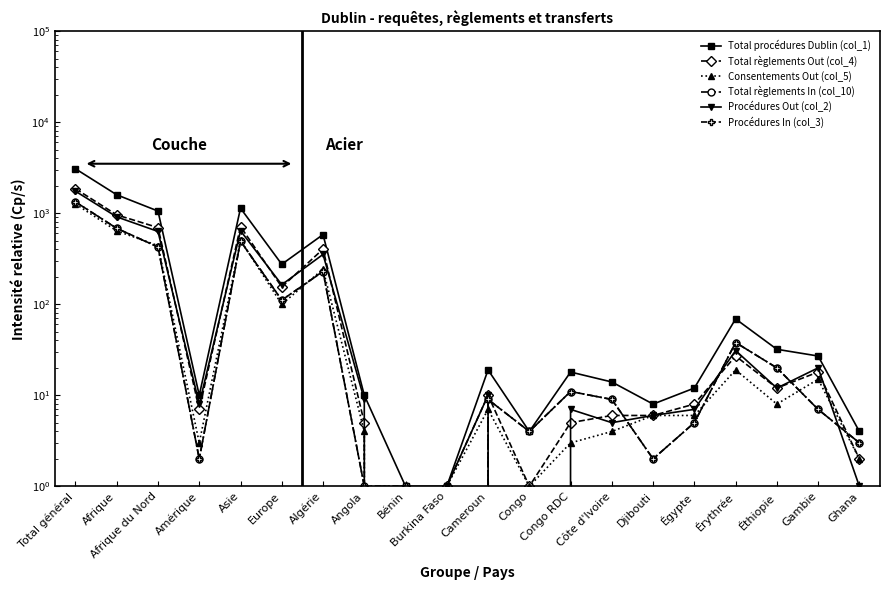

The Total règlements Out (col_4) series shows 6 at Cameroun. True or false?

False